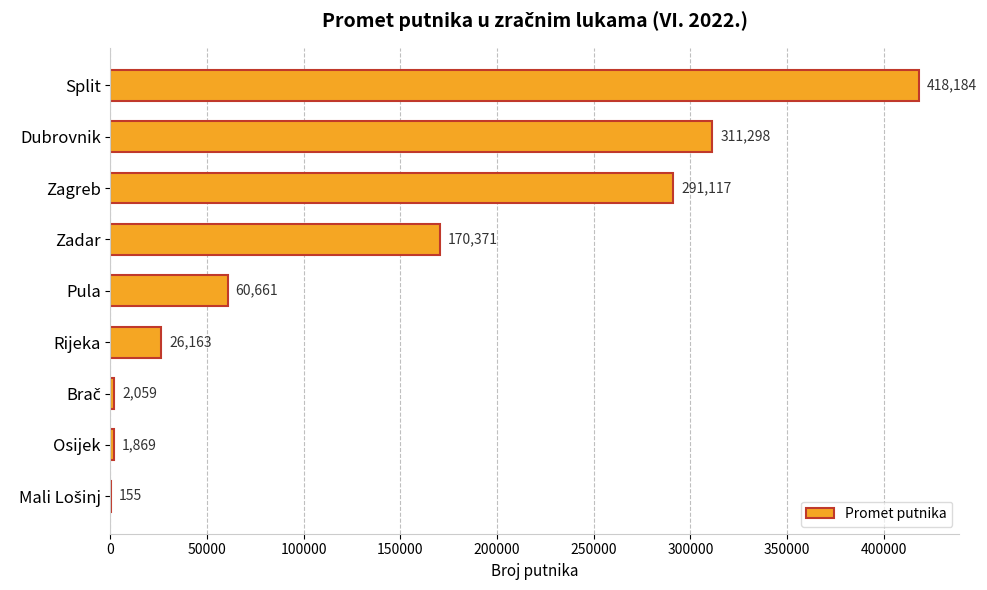

The value at Split is 638285. True or false?

False